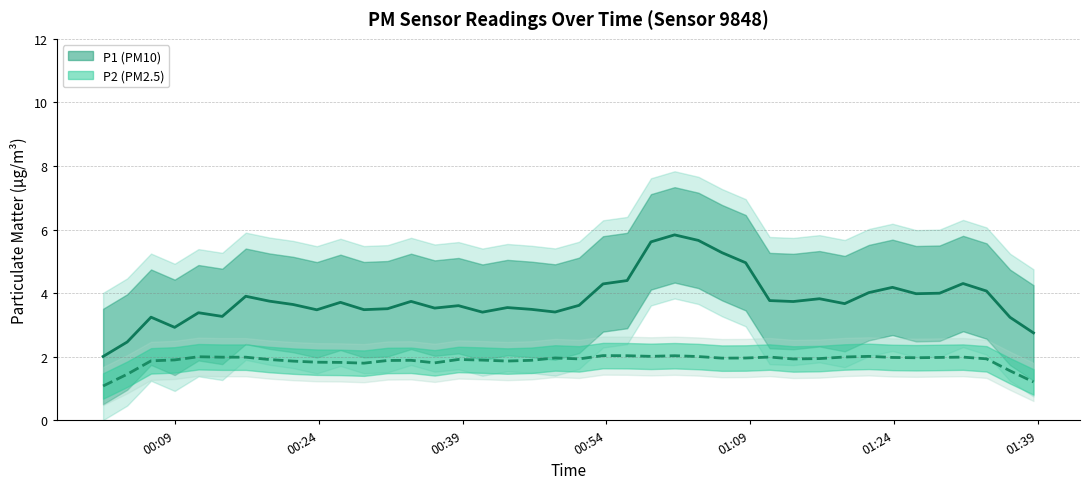

What is the greatest value displayed?

5.8